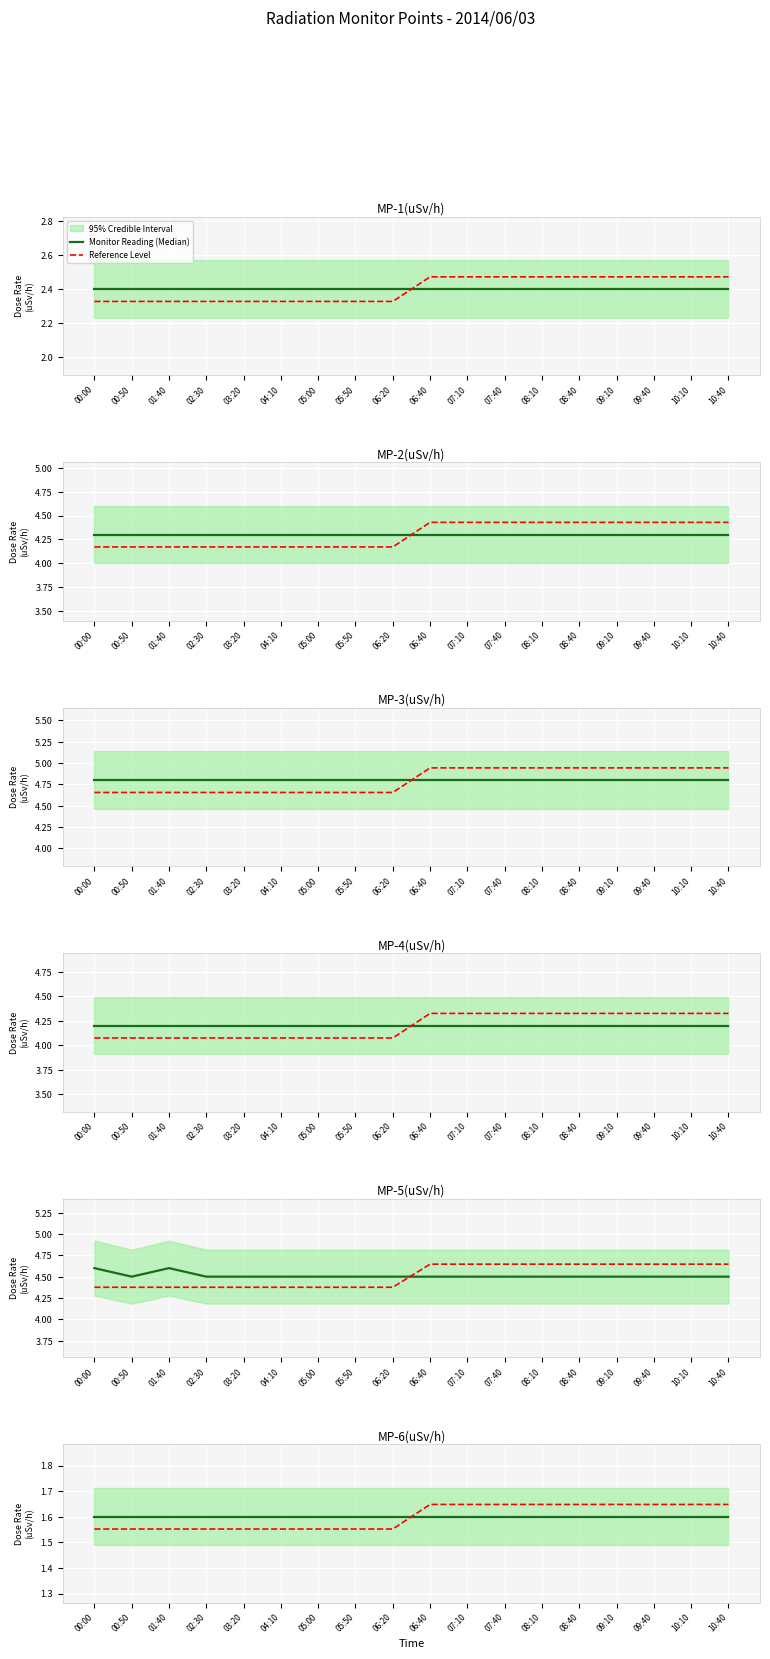

True or false: Monitor Reading (Median) has a value of 1.6 at 05:50.

True